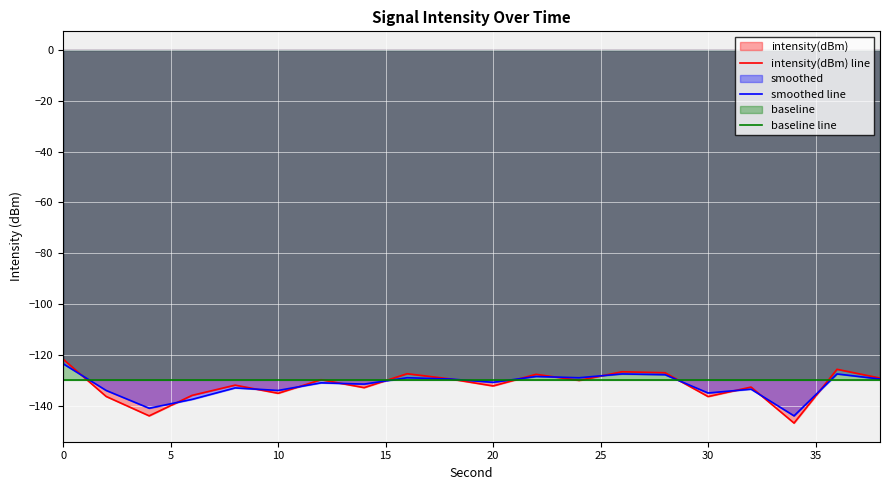

What is the minimum value for baseline line?

-130.0